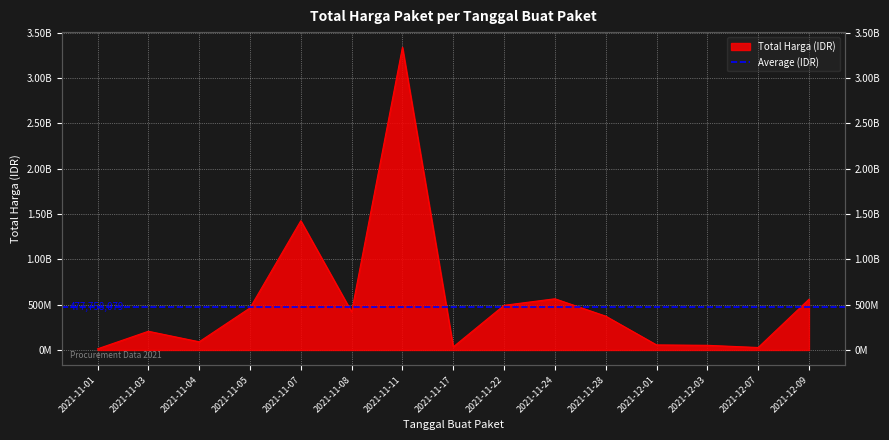

Where is the data nearest to the value 1676375370?

2021-11-07